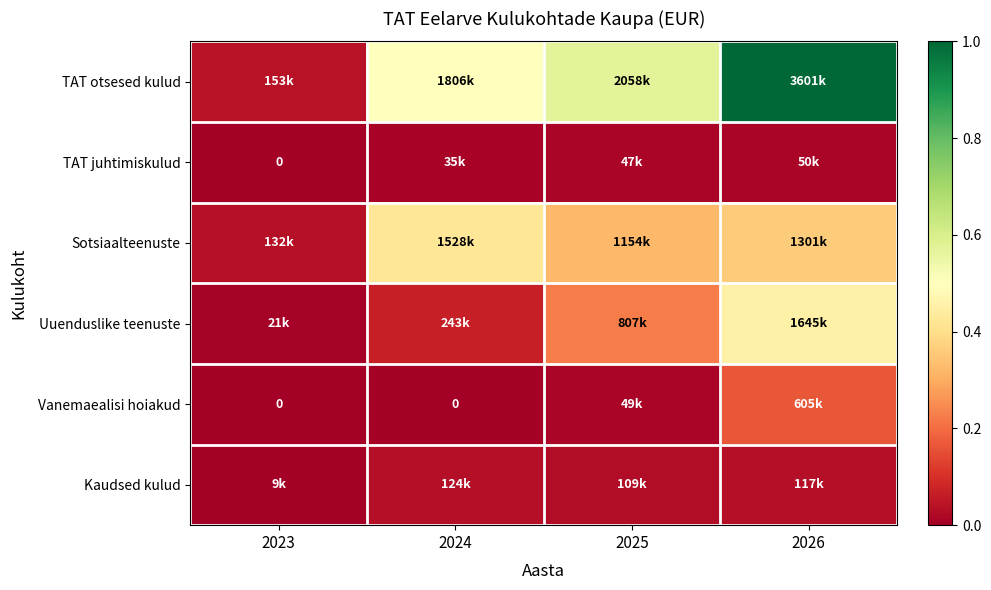

Which series has the largest total across all categories?

TAT otsesed kulud